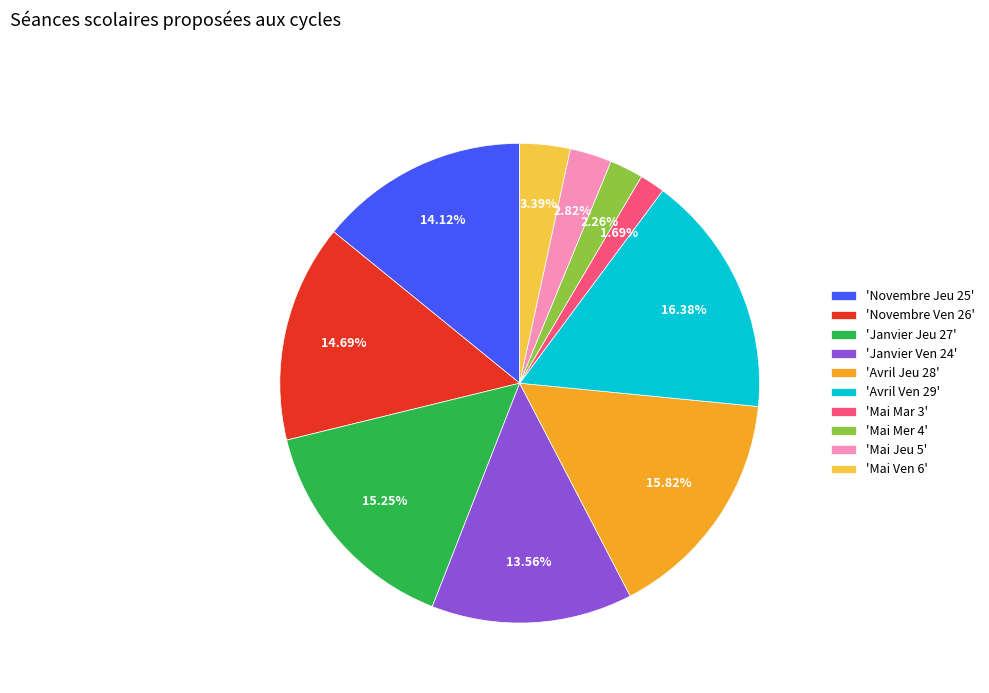

Combined, do 'Novembre Ven 26' and 'Mai Mer 4' account for over 50%?

No